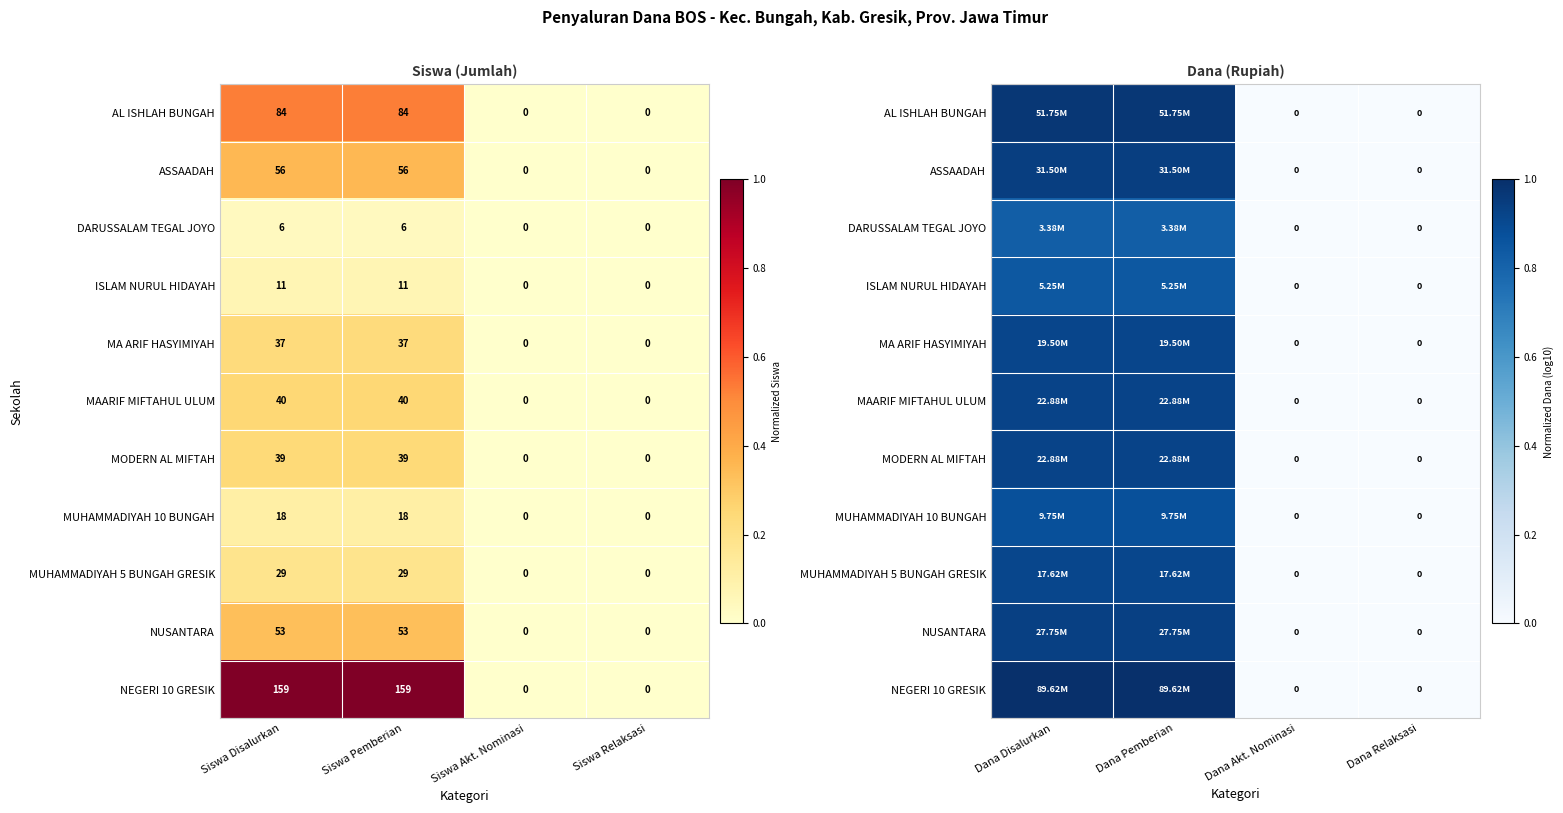

Between Siswa Pemberian and Siswa Relaksasi, which is larger?

Siswa Pemberian